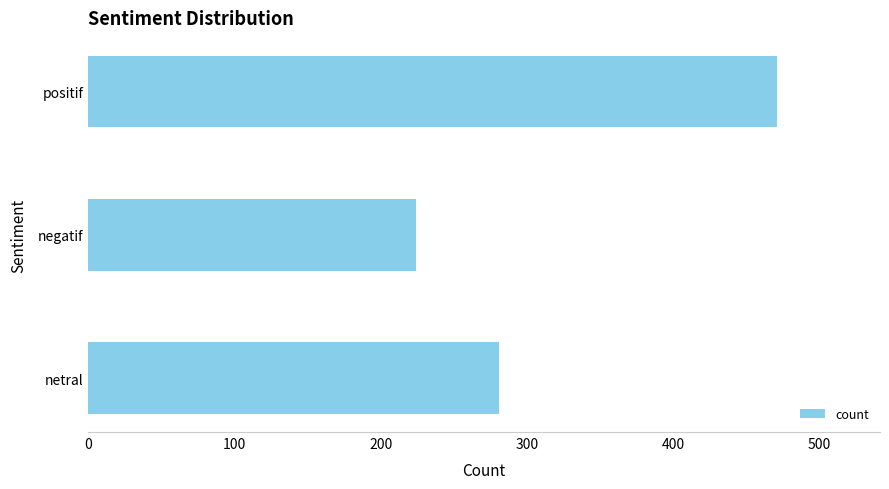

The value at negatif is 351. True or false?

False